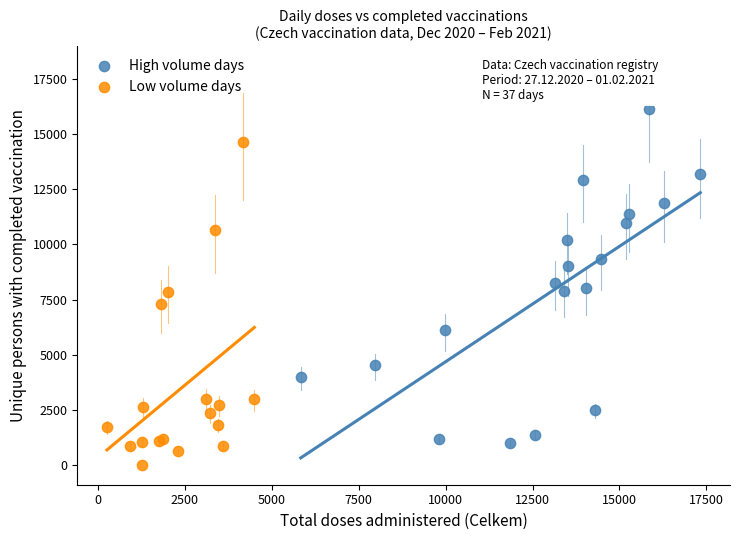

Which series contains the highest Y value?

High volume days